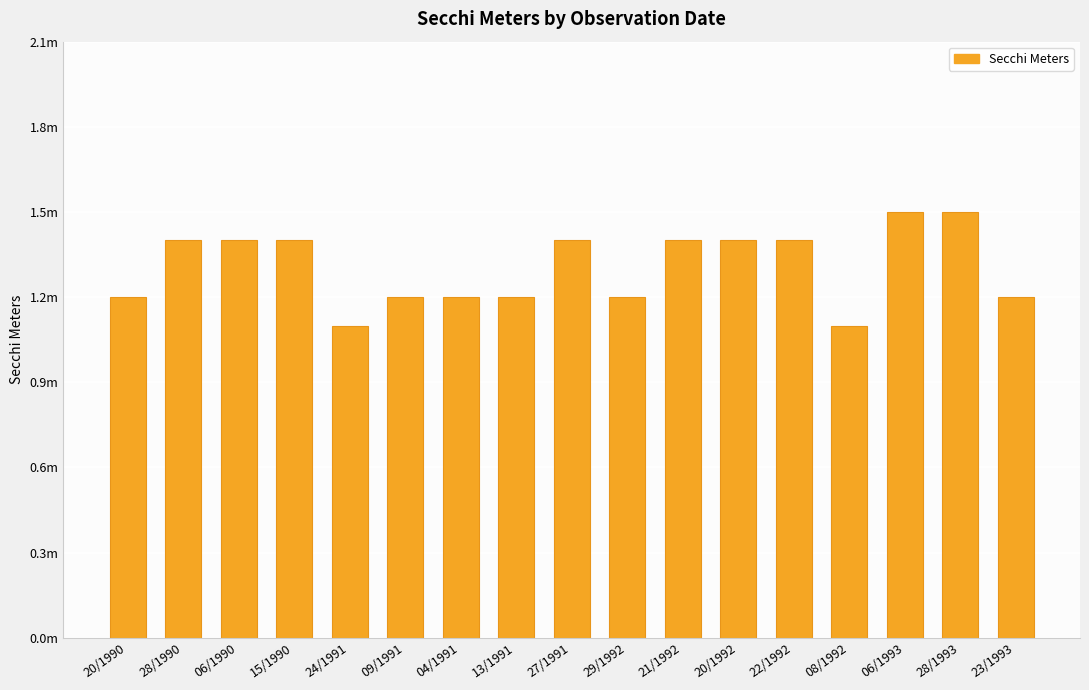

What is the minimum value shown in the chart?

1.1